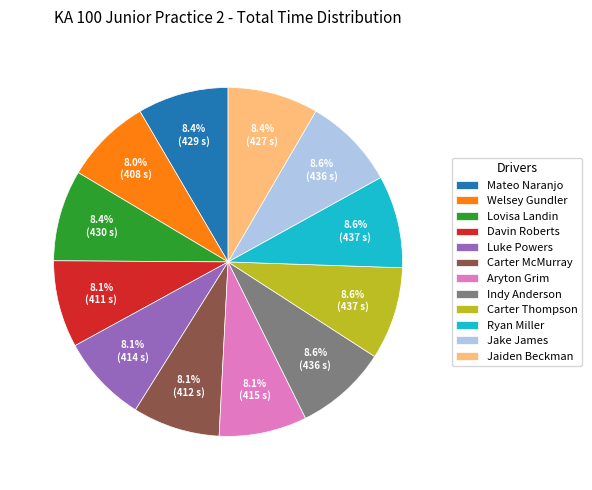

Do Carter McMurray and Mateo Naranjo together represent more than half of the pie?

No